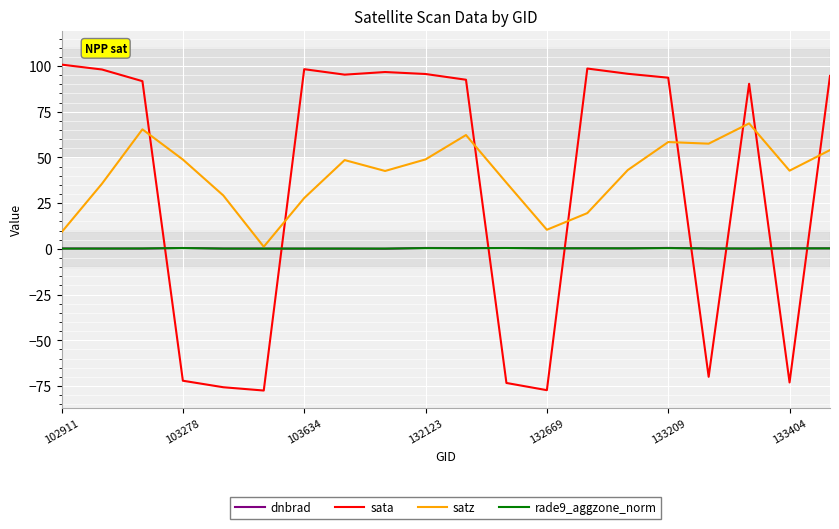

What is the minimum value for sata?

-77.5